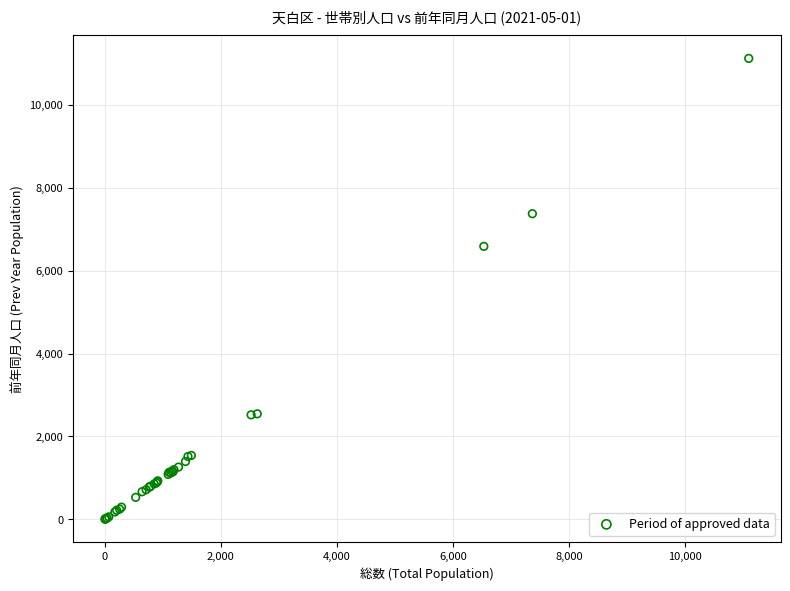

What Y value in the scatter plot is closest to 5563?

6587